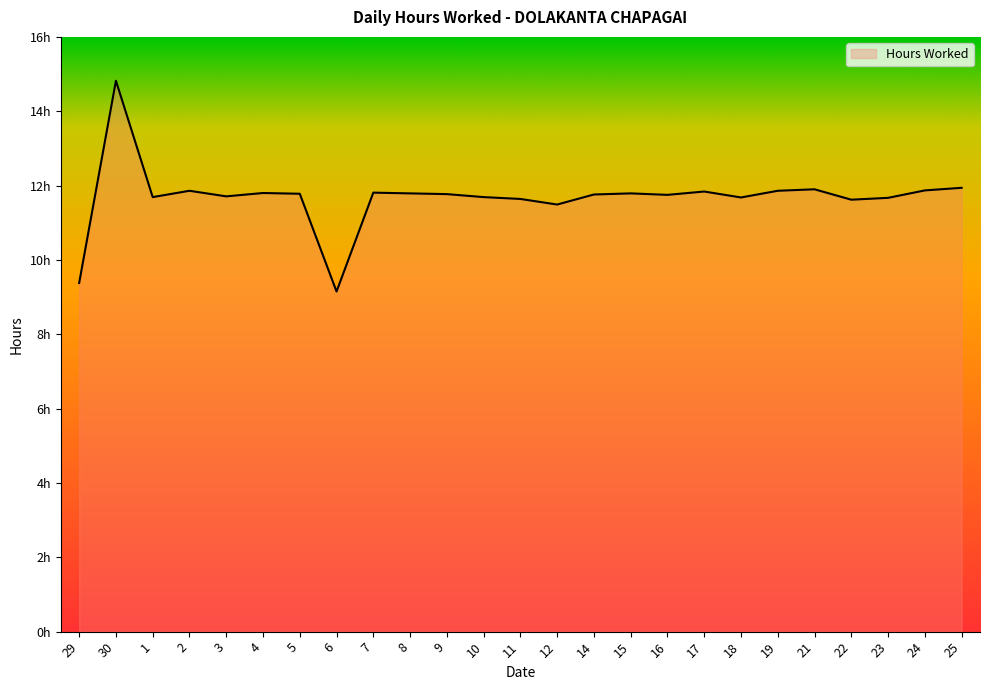

List the labels in order of value, smallest first.

6, 29, 12, 22, 11, 23, 18, 1, 10, 3, 16, 14, 9, 5, 8, 15, 4, 7, 17, 2, 19, 24, 21, 25, 30